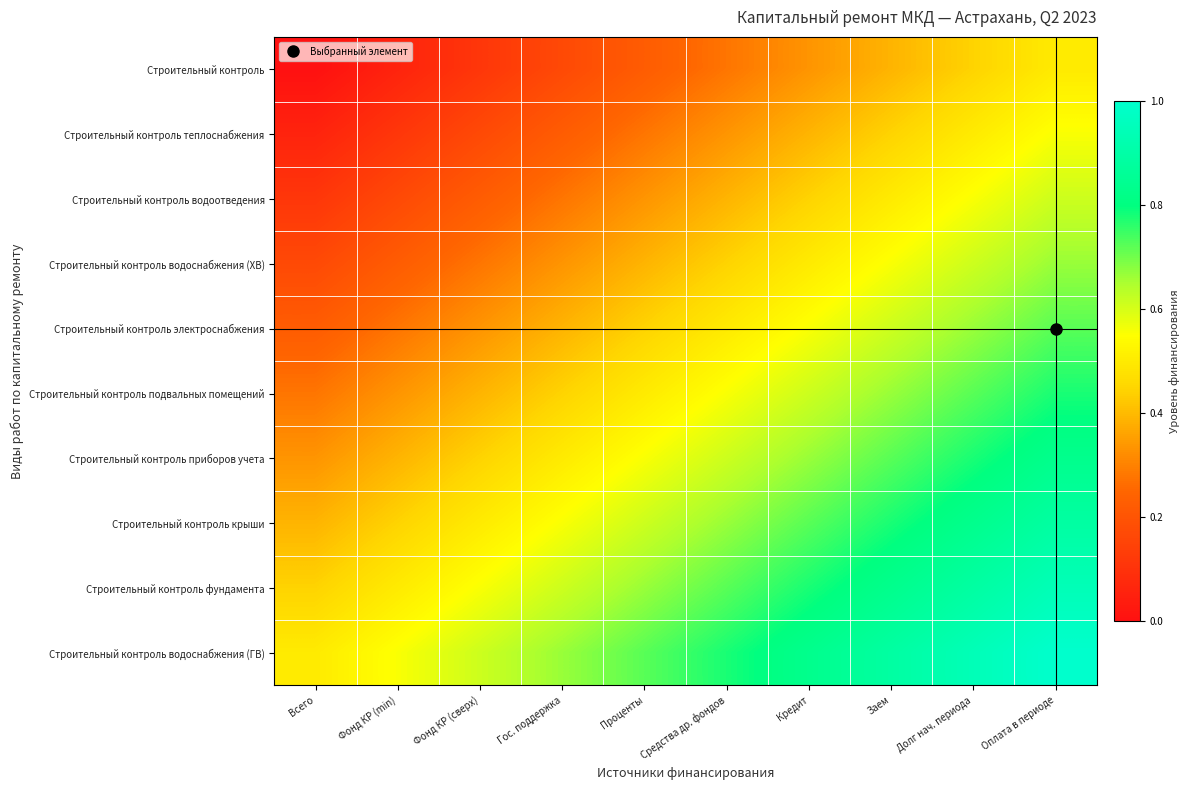

At how many categories does at least one series exceed 0?

10